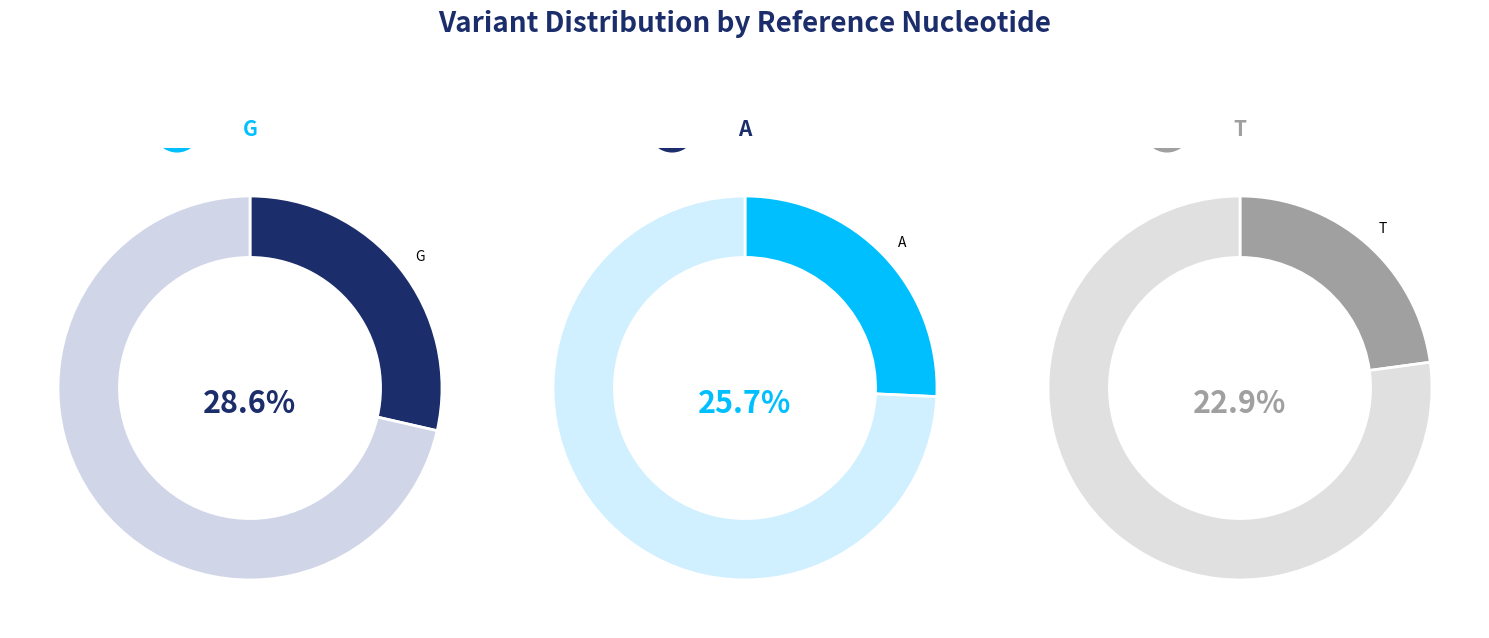

Does TT account for over 50% of the chart?

No